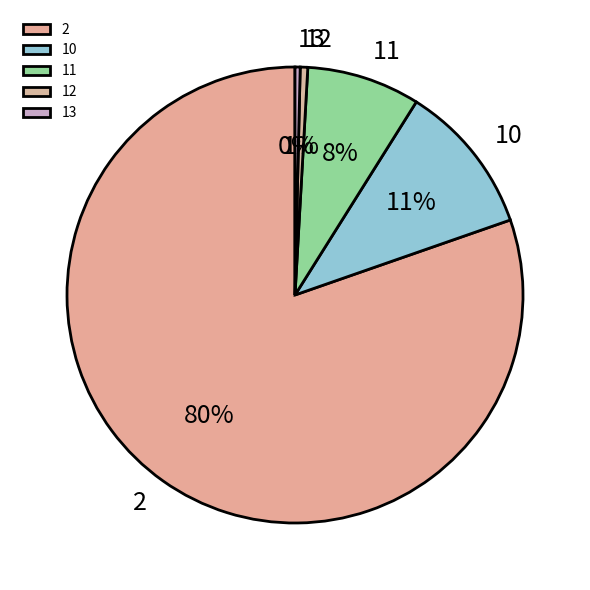

Count the number of slices in the pie.

5